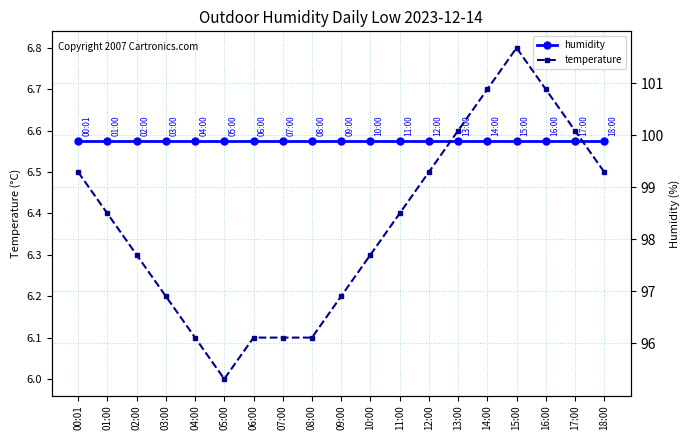

True or false: humidity and temperature cross at least once.

False